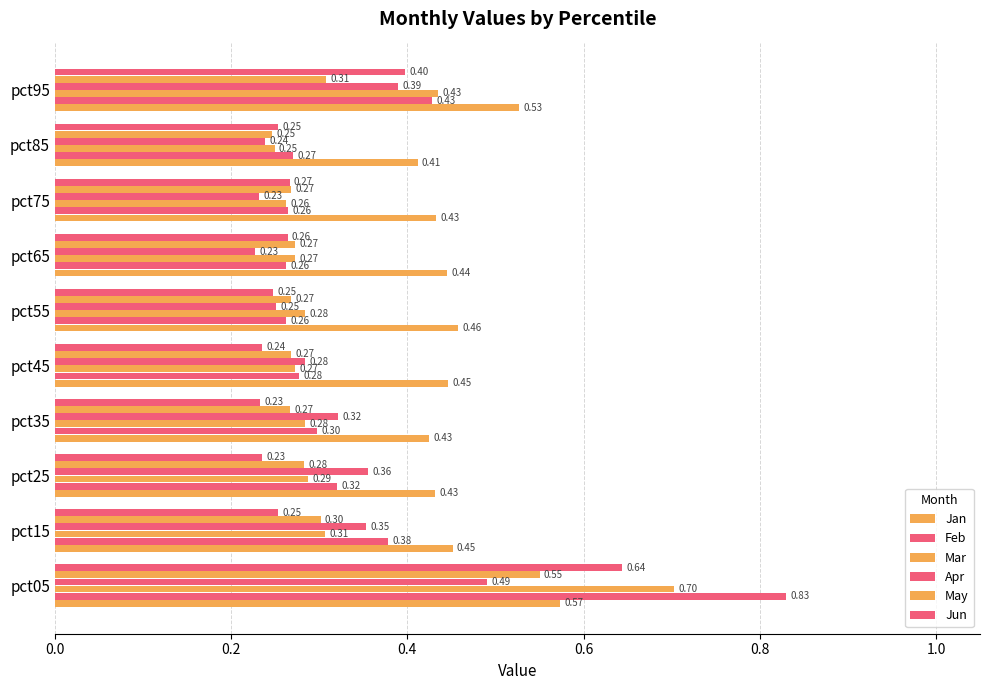

Count the number of data series in this chart.

6